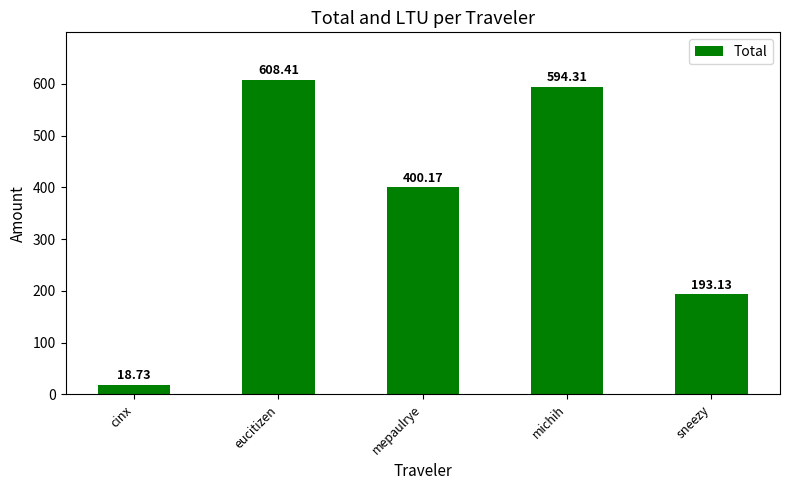

How many bars are there in total?

5